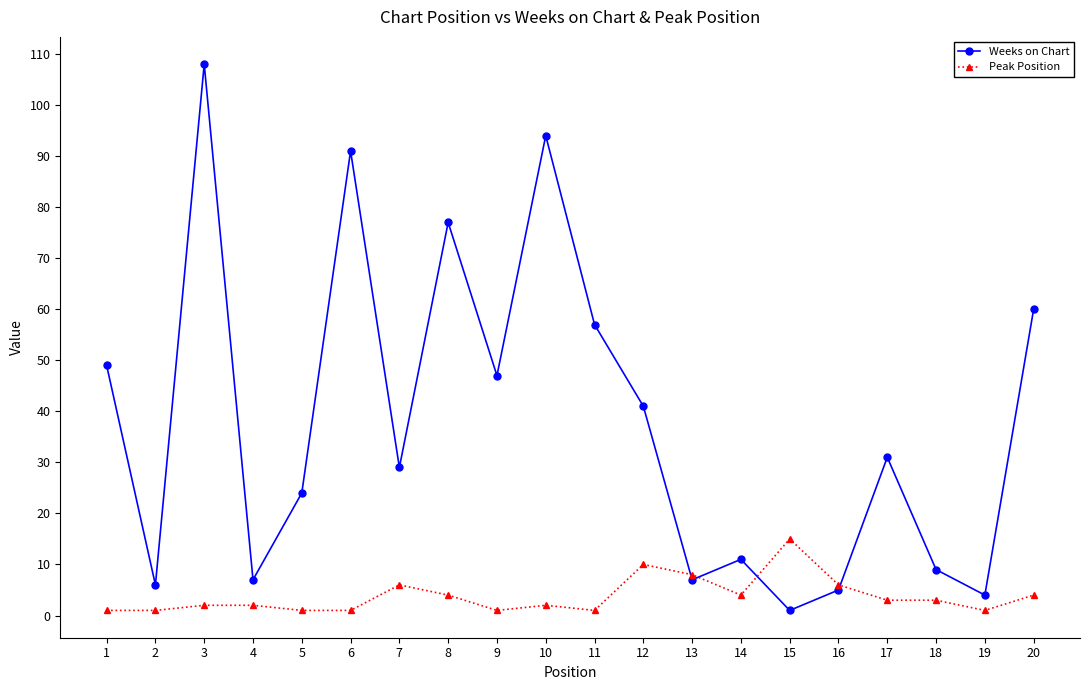

Where is the first local maximum for Weeks on Chart?

3